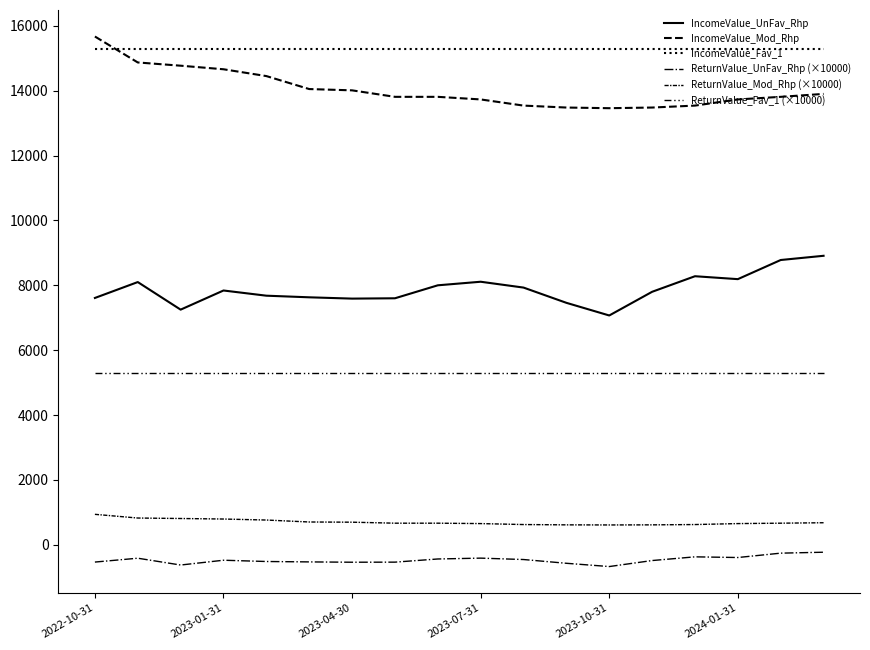

Count the number of data series in this chart.

6